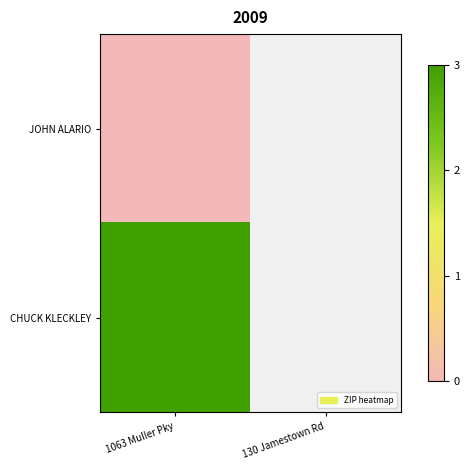

Is it true that CHUCK KLECKLEY equals 3.0 at 1063 Muller Pky?

True